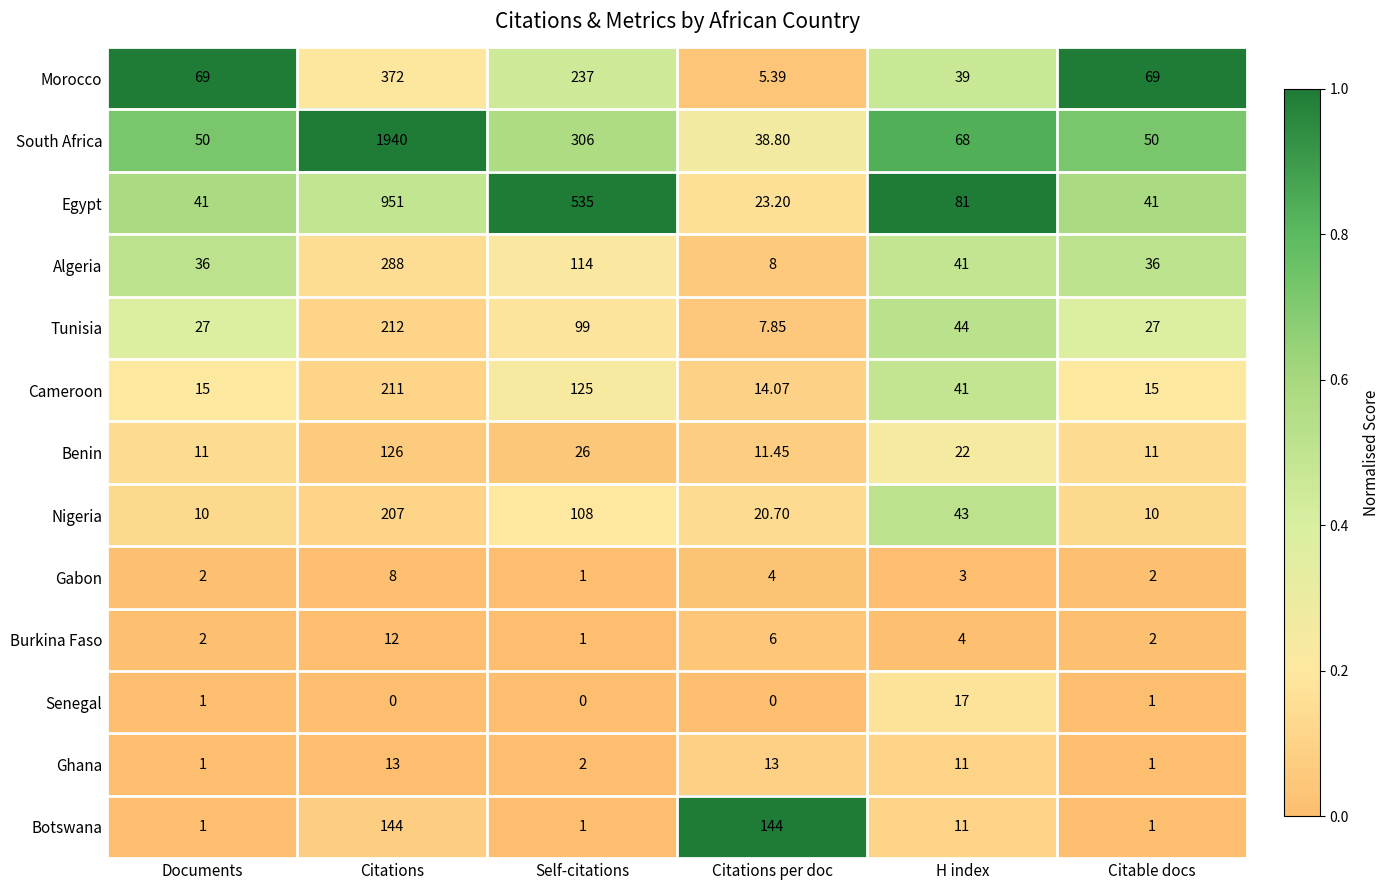

Which series has the widest spread of values?

South Africa